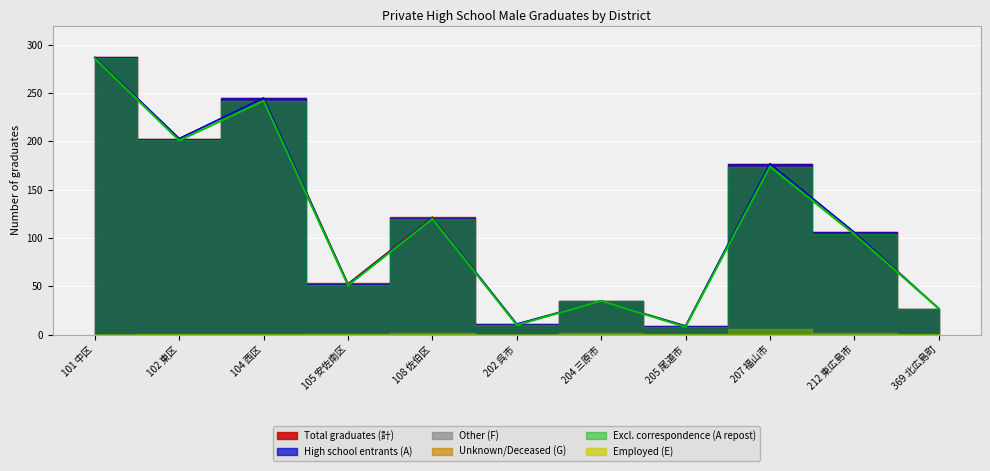

Reading left to right, list all the values displayed in this chart.

Total graduates (計): 287	203	245	53	122	11	35	9	177	106	27
High school entrants (A): 287	203	245	52	121	11	35	9	177	106	27
Excl. correspondence (A repost): 286	201	242	51	120	10	35	8	174	104	27